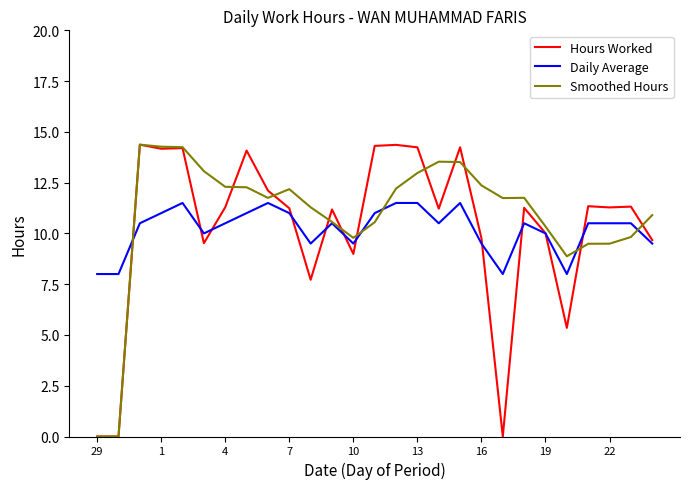

What is the minimum value for Daily Average?

8.0